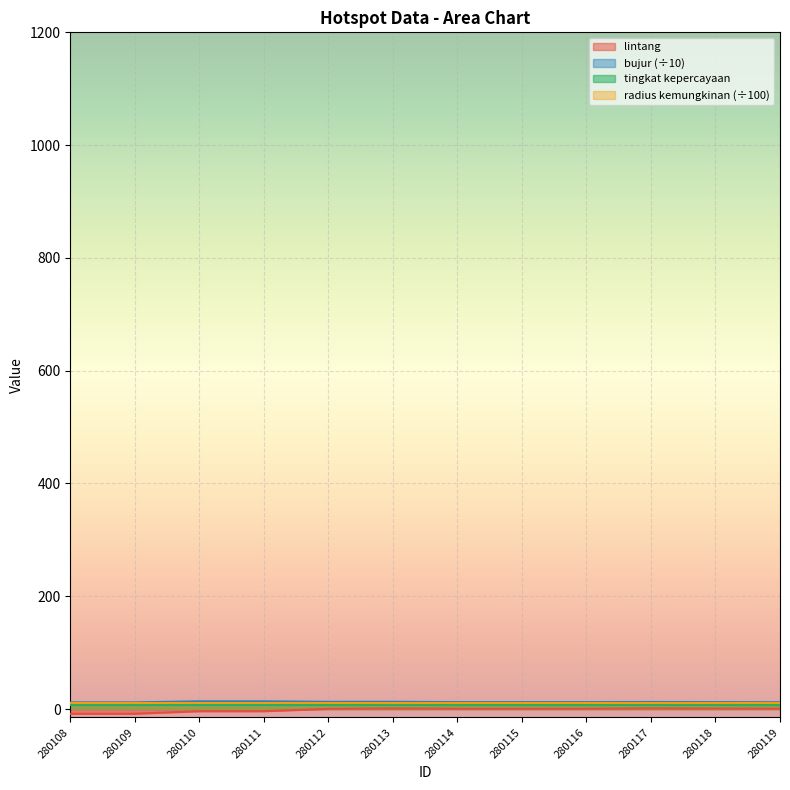

Does the chart display data point markers on the line(s)?

No